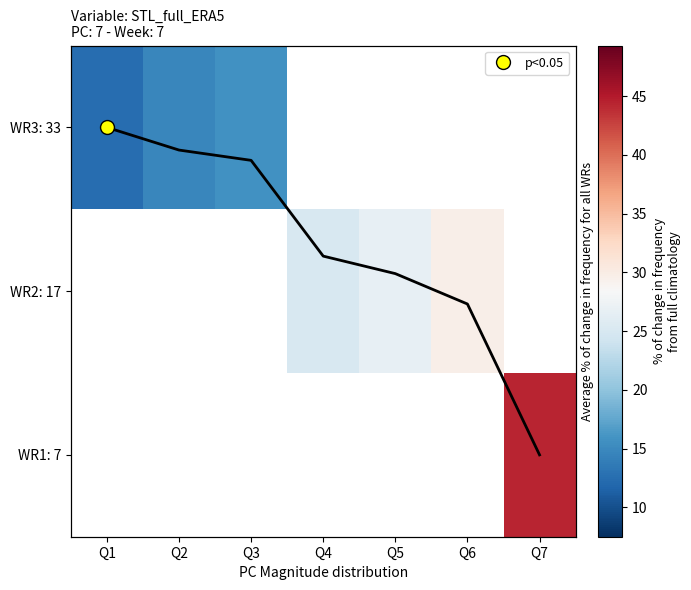

List the series in order of their peak value, highest first.

WR3: 33, WR2: 17, WR1: 7, avg line